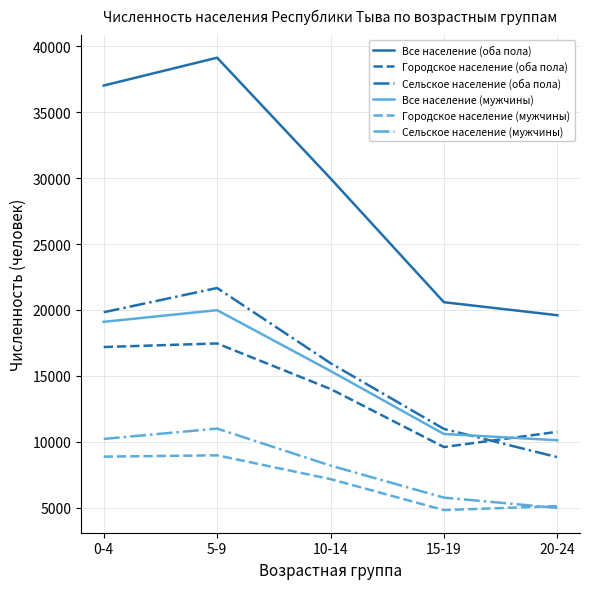

What is the sum of the Все население (оба пола) values at 0-4 and 10-14?

66997